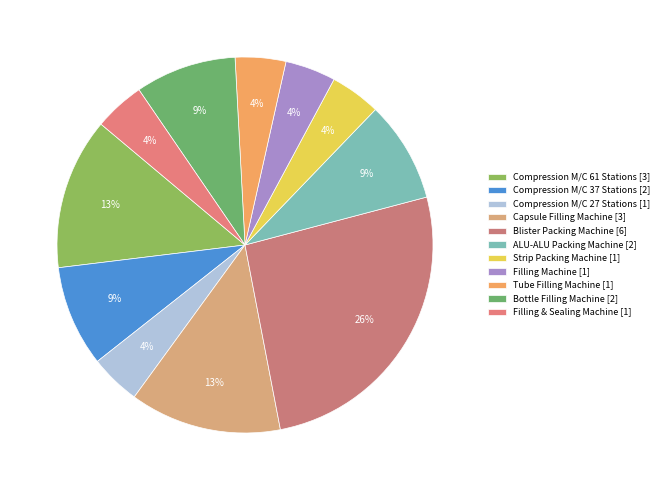

What portion of the pie excludes Strip Packing Machine?

95.7%